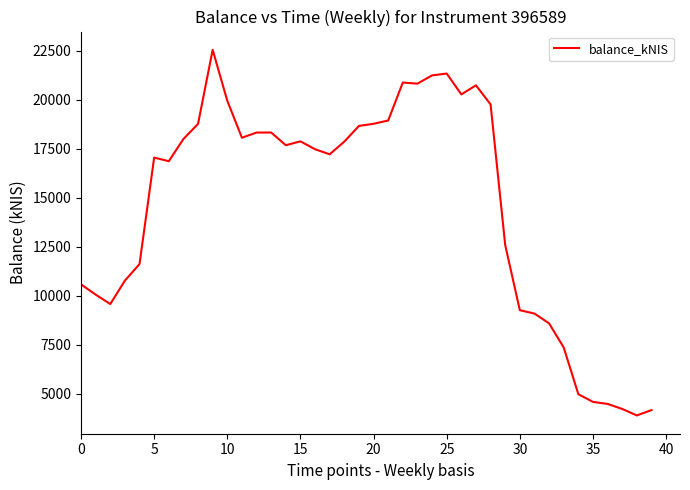

What is the maximum value shown in the chart?

22549.7